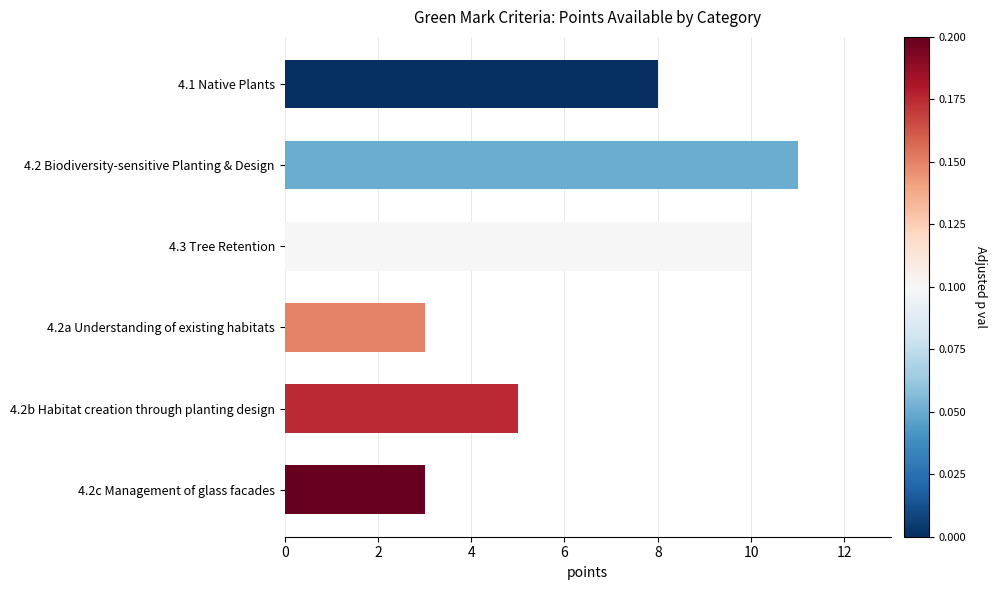

What is the value of the 2nd bar from the top?

11